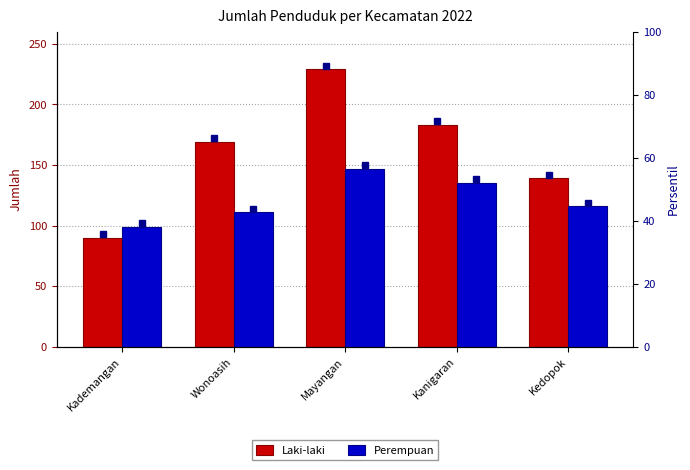

The value of Perempuan at Wonoasih is 111. True or false?

True